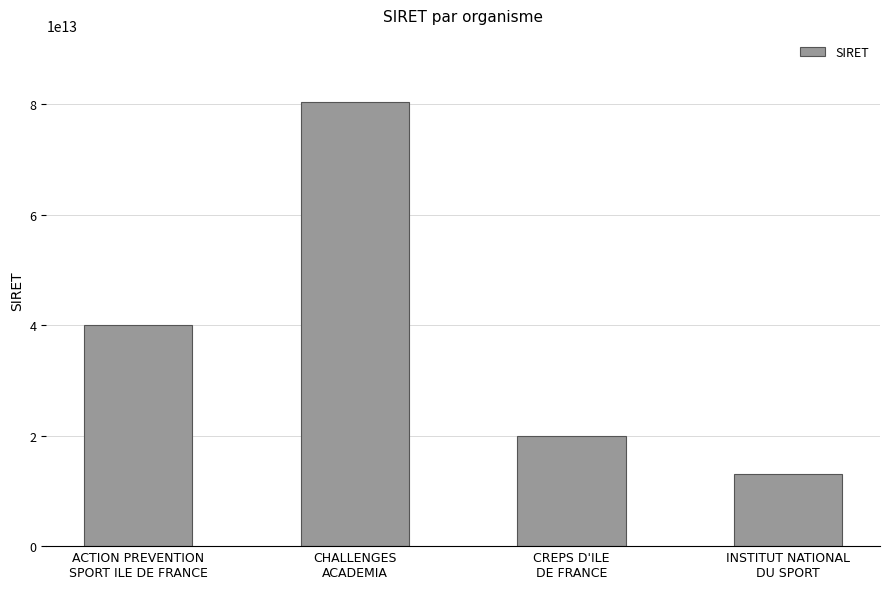

True or false: the data shows 26621248943289 at CREPS D'ILE
DE FRANCE.

False